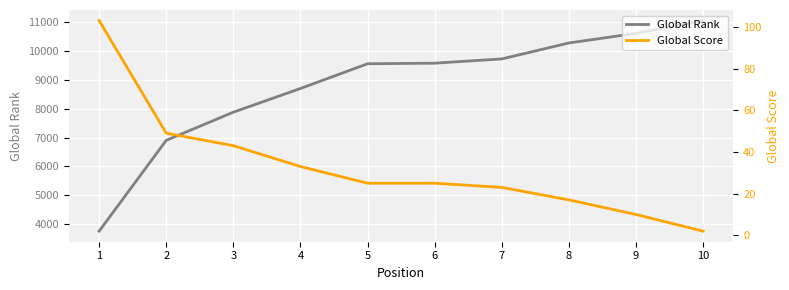

True or false: Global Rank and Global Score intersect in this chart.

False